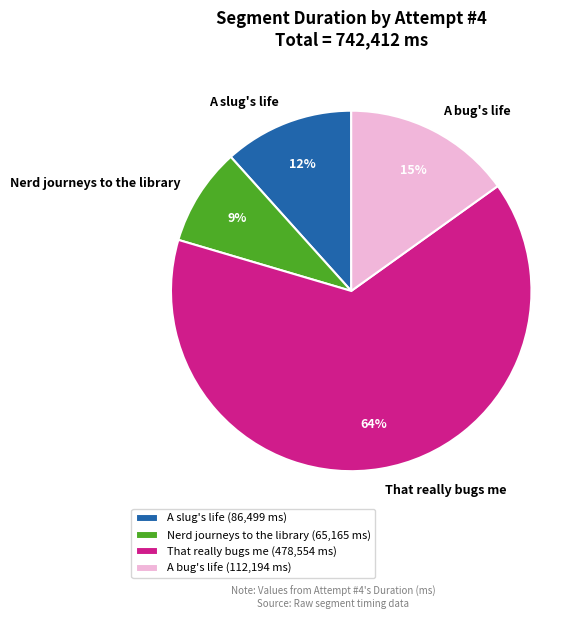

Which has a higher value, A slug's life or Nerd journeys to the library?

A slug's life